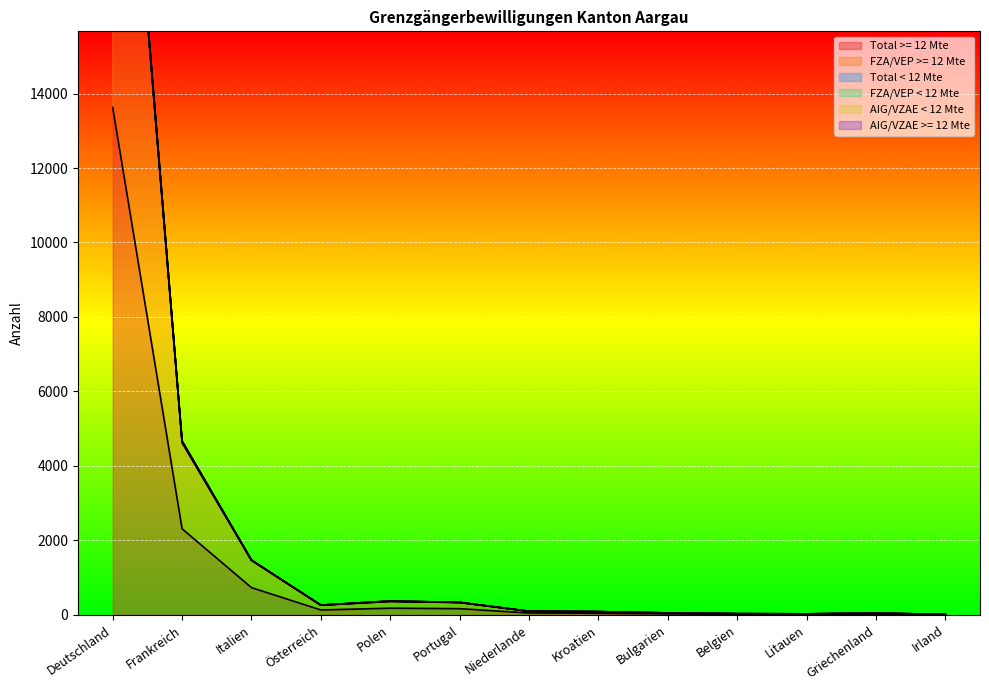

True or false: FZA/VEP >= 12 Mte and FZA/VEP < 12 Mte cross at least once.

False